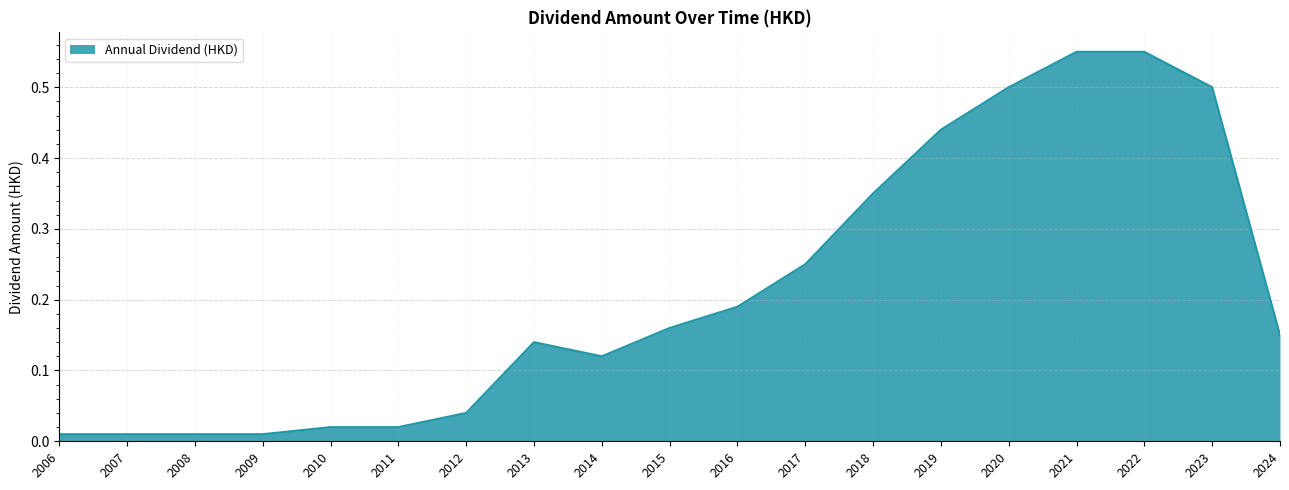

How many lines are shown in the chart?

1